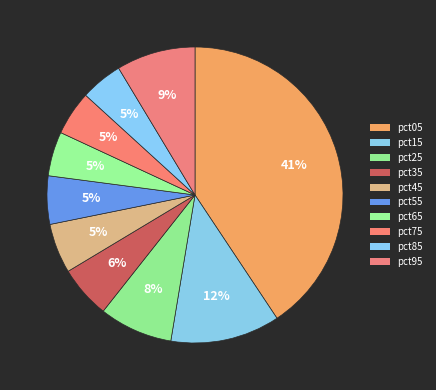

Count the number of slices in the pie.

10